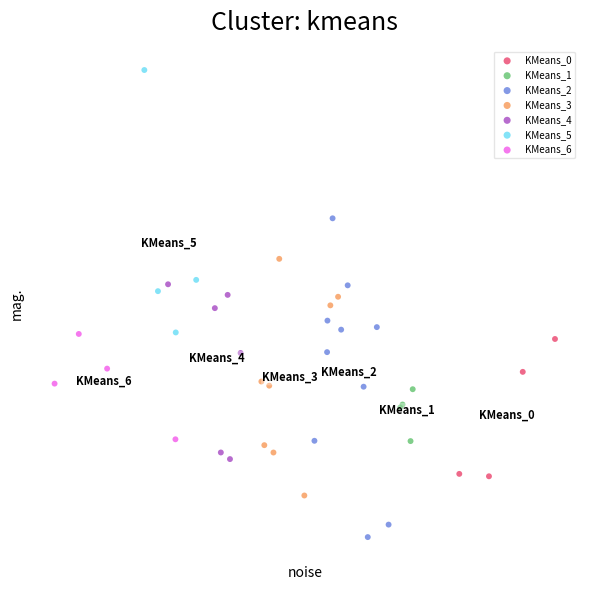

Which series reaches the minimum Y coordinate?

KMeans_2